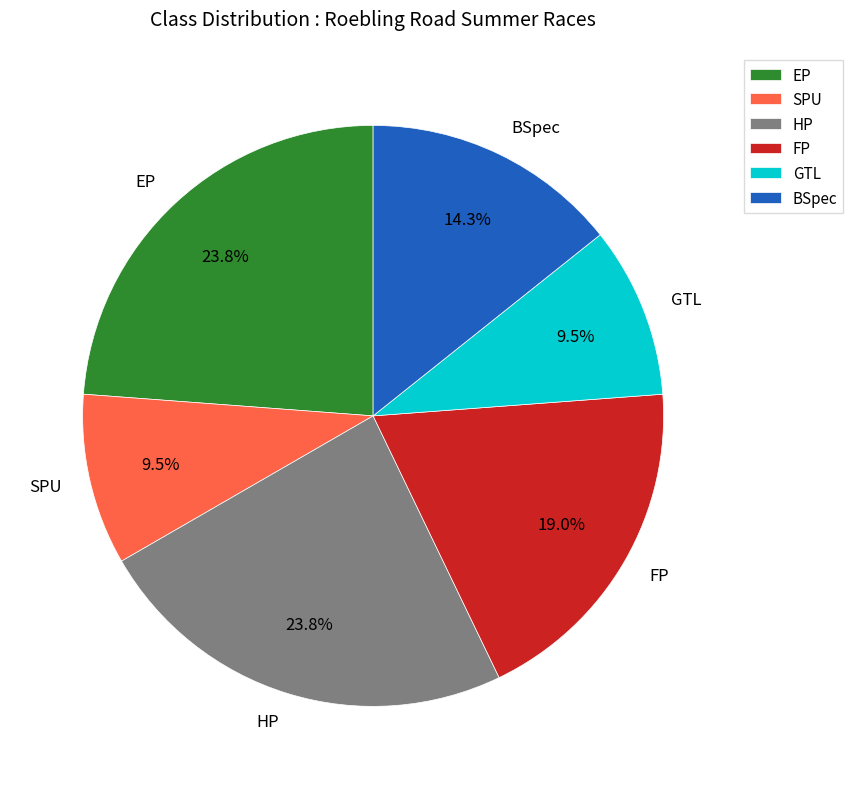

How many slices are in this pie chart?

6